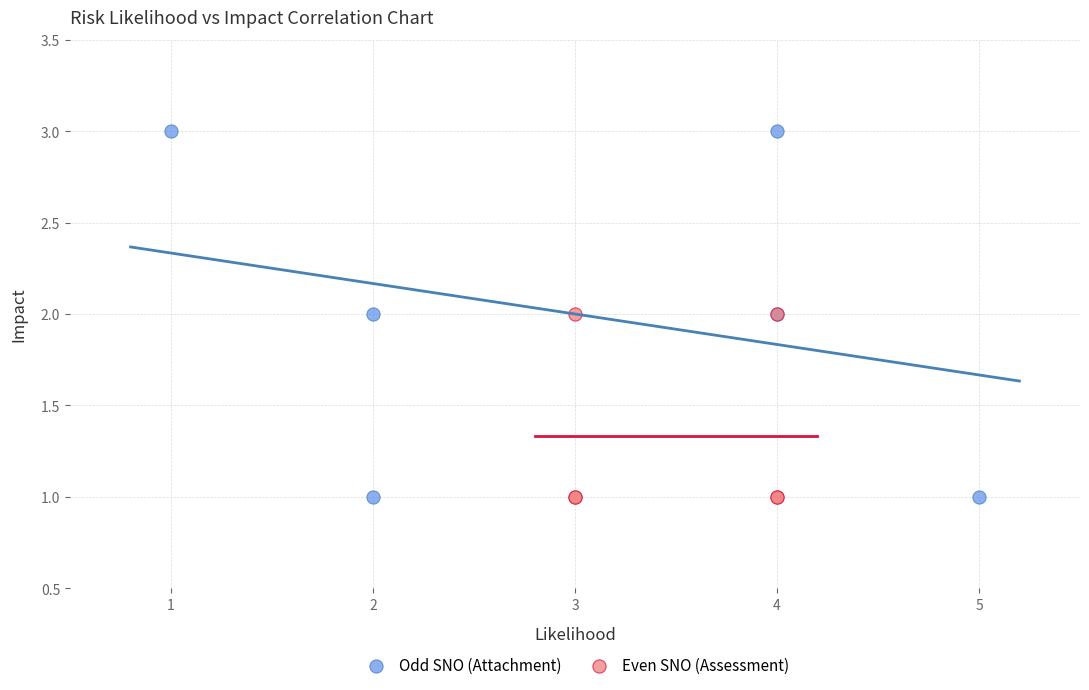

Which series contains the highest Y value?

Odd SNO (Attachment)